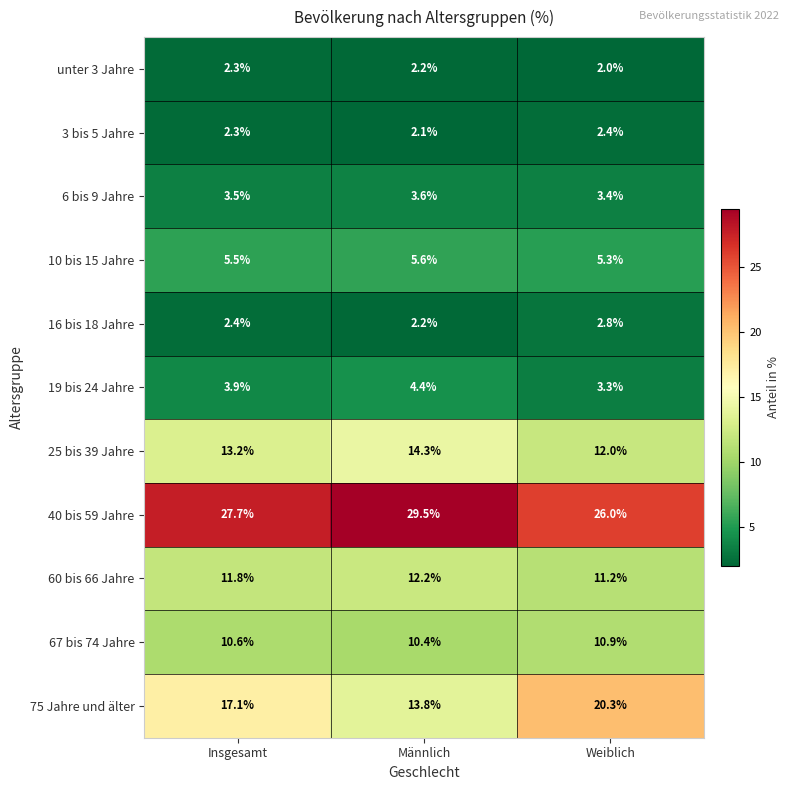

True or false: 16 bis 18 Jahre has a value of 2.8 at Weiblich.

True